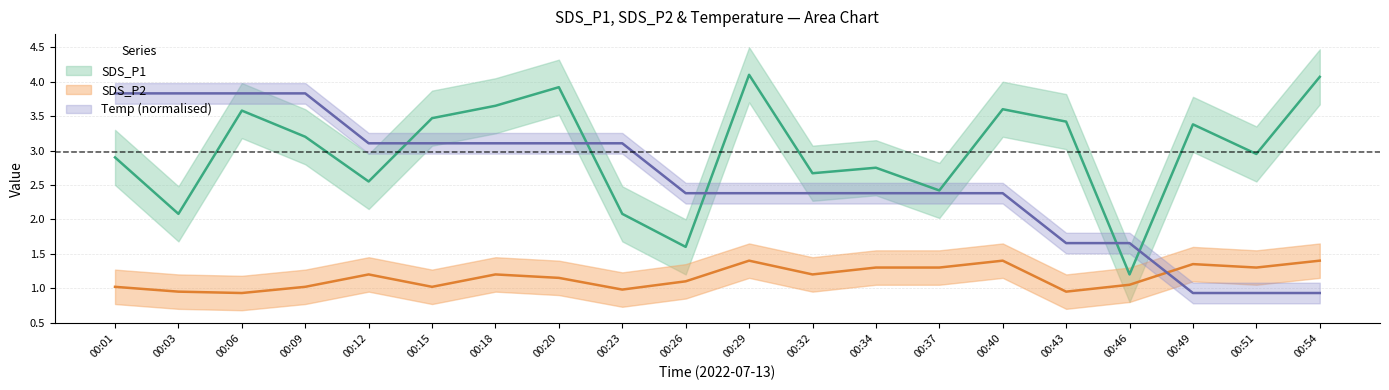

Where is SDS_P2 nearest to the value 1?

00:01